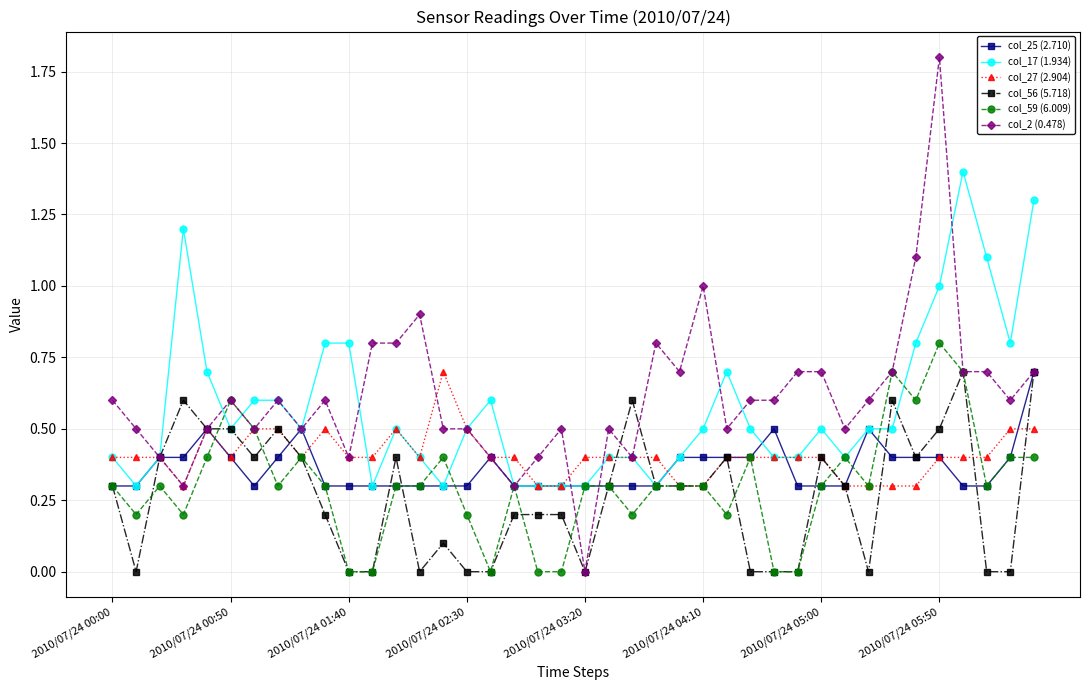

Which series has the largest range (max minus min)?

col_2 (0.478)